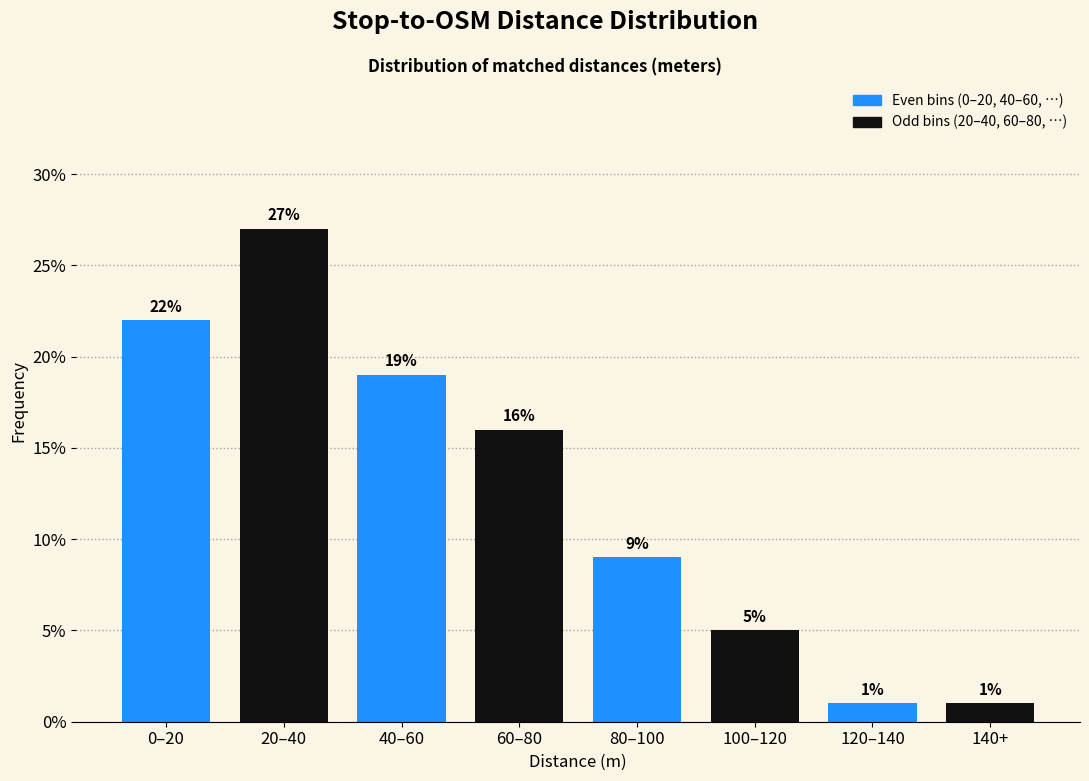

Reading left to right, what are all the values shown in this chart?

22	27	19	16	9	5	1	1